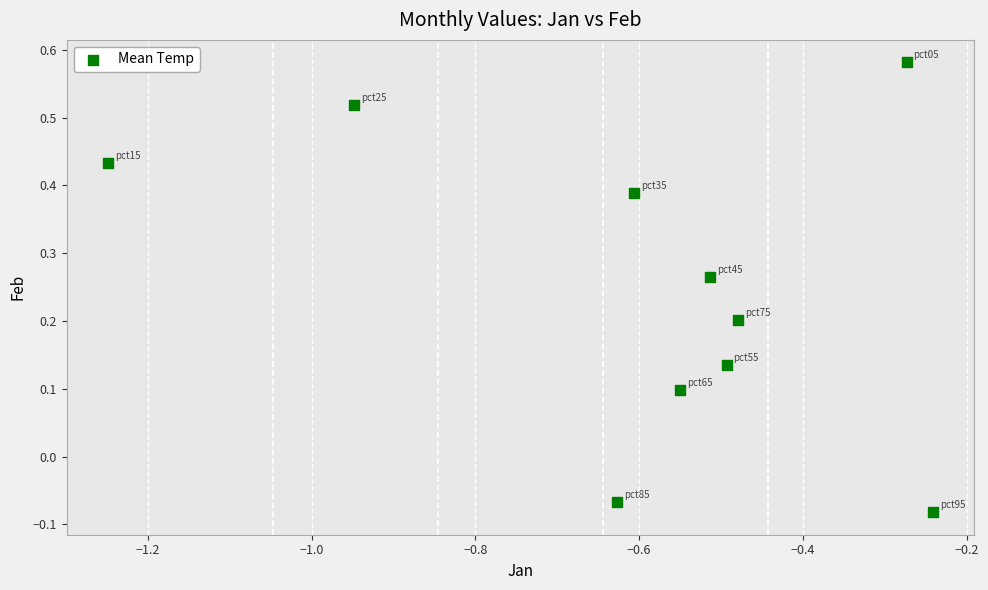

What is the range of X values (max minus min)?

1.0